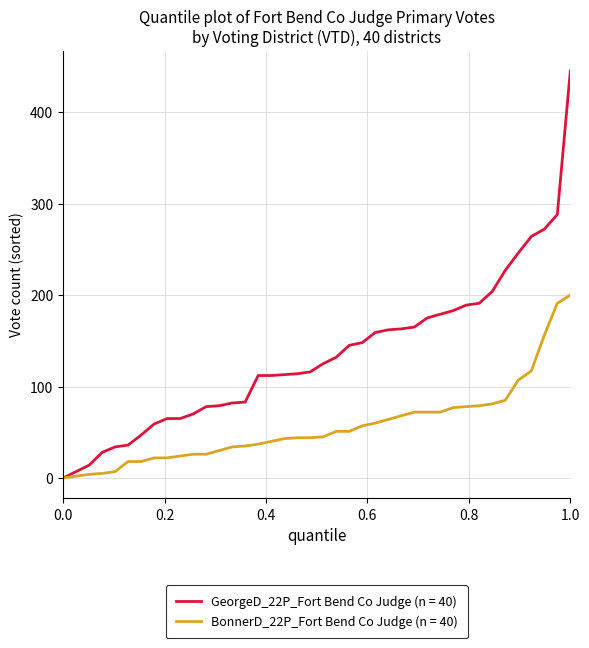

Rank the series by their average value, from lowest to highest.

BonnerD_22P_Fort Bend Co Judge (n = 40), GeorgeD_22P_Fort Bend Co Judge (n = 40)